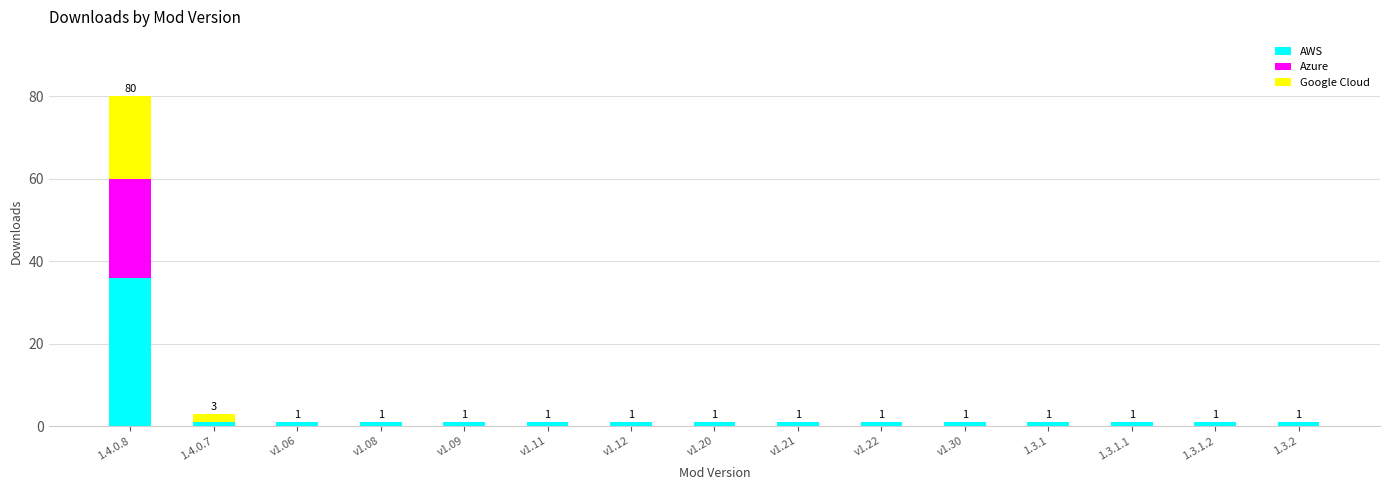

Which category has the highest value in the AWS series?

1.4.0.8